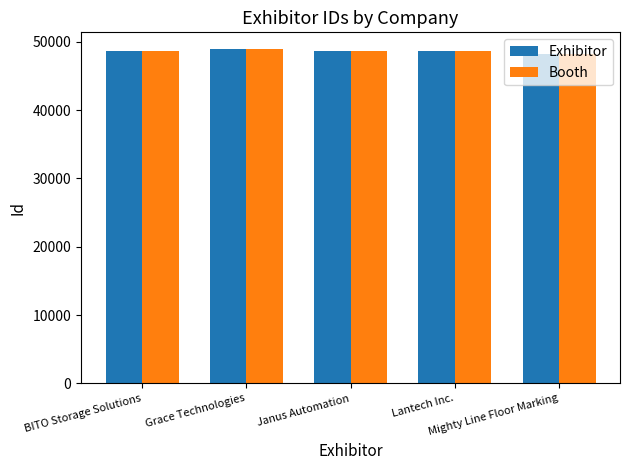

What is the greatest value displayed?

48944